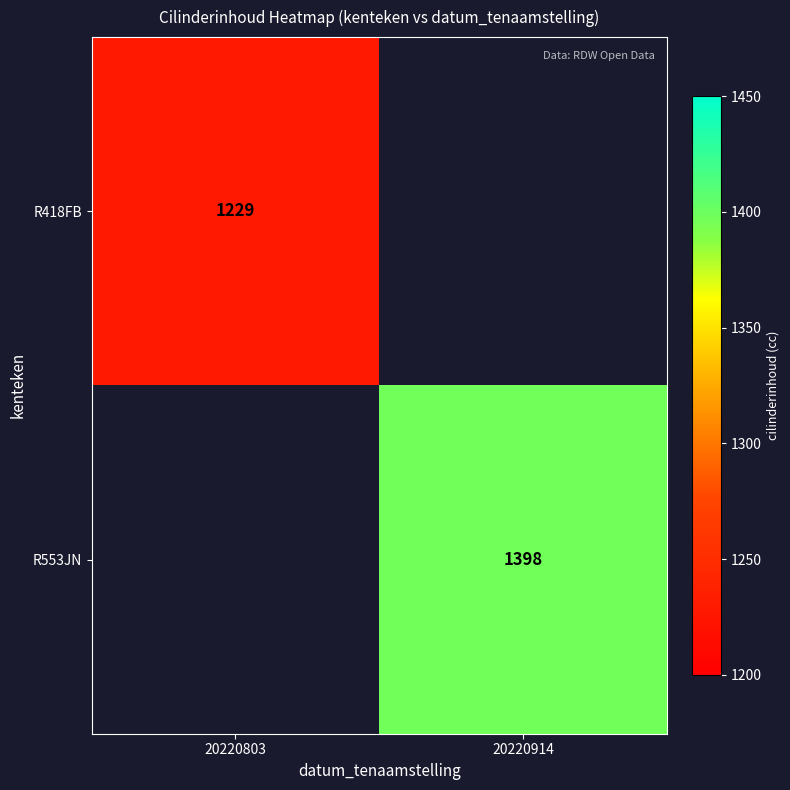

At which category does the chart reach its peak across all series?

20220914